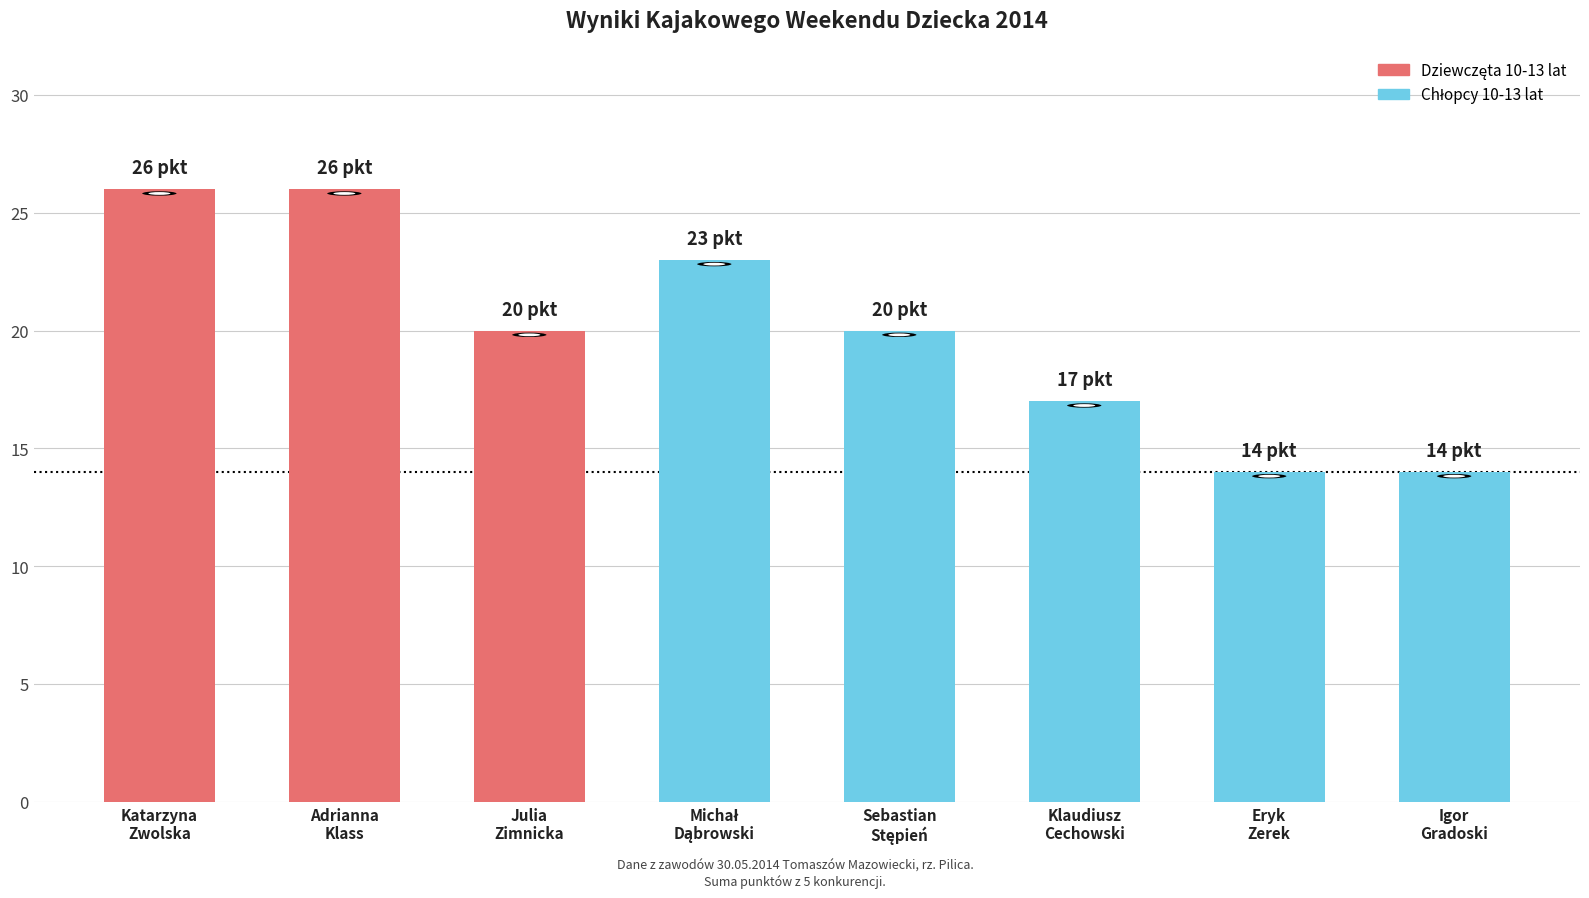

The value at Adrianna
Klass is 26. True or false?

True